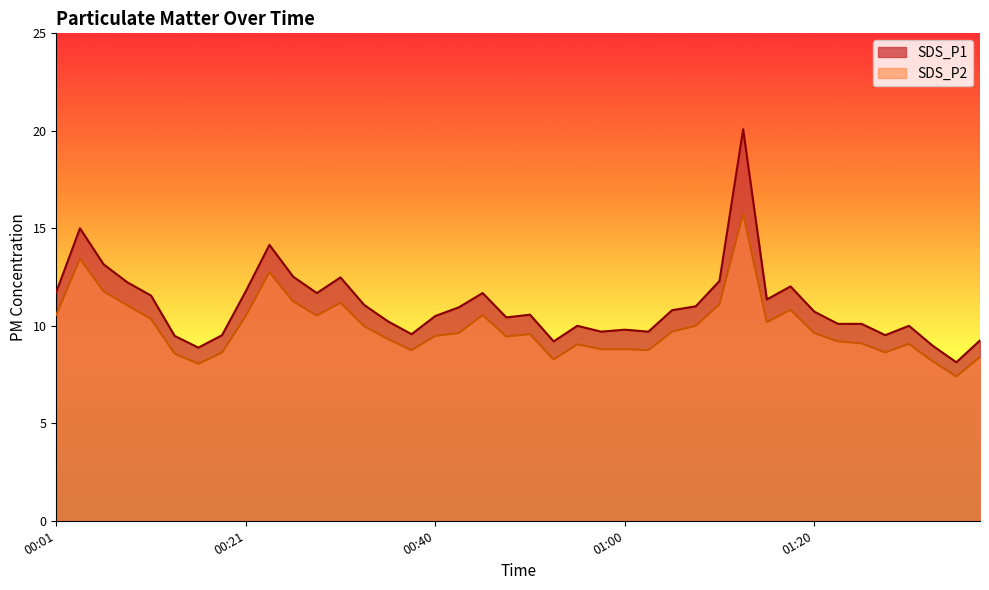

Reading left to right, list all the values displayed in this chart.

SDS_P1: 00:01=11.7	00:04=15.0	00:06=13.2	00:09=12.2	00:11=11.6	00:13=9.5	00:16=8.9	00:18=9.5	00:21=11.8	00:23=14.2	00:26=12.5	00:28=11.7	00:31=12.5	00:33=11.1	00:36=10.2	00:38=9.6	00:40=10.5	00:43=10.9	00:45=11.7	00:48=10.4	00:50=10.6	00:53=9.2	00:55=10.0	00:58=9.7	01:00=9.8	01:03=9.7	01:05=10.8	01:08=11.0	01:10=12.3	01:13=20.1	01:15=11.3	01:18=12.0	01:20=10.7	01:23=10.1	01:25=10.1	01:28=9.5	01:30=10.0	01:33=9.0	01:35=8.1	01:38=9.2
SDS_P2: 00:01=10.6	00:04=13.4	00:06=11.8	00:09=11.1	00:11=10.3	00:13=8.6	00:16=8.1	00:18=8.6	00:21=10.5	00:23=12.8	00:26=11.2	00:28=10.5	00:31=11.2	00:33=10.0	00:36=9.3	00:38=8.8	00:40=9.5	00:43=9.6	00:45=10.6	00:48=9.4	00:50=9.6	00:53=8.3	00:55=9.1	00:58=8.8	01:00=8.8	01:03=8.8	01:05=9.7	01:08=10.0	01:10=11.1	01:13=15.8	01:15=10.2	01:18=10.8	01:20=9.6	01:23=9.2	01:25=9.1	01:28=8.6	01:30=9.1	01:33=8.2	01:35=7.4	01:38=8.4